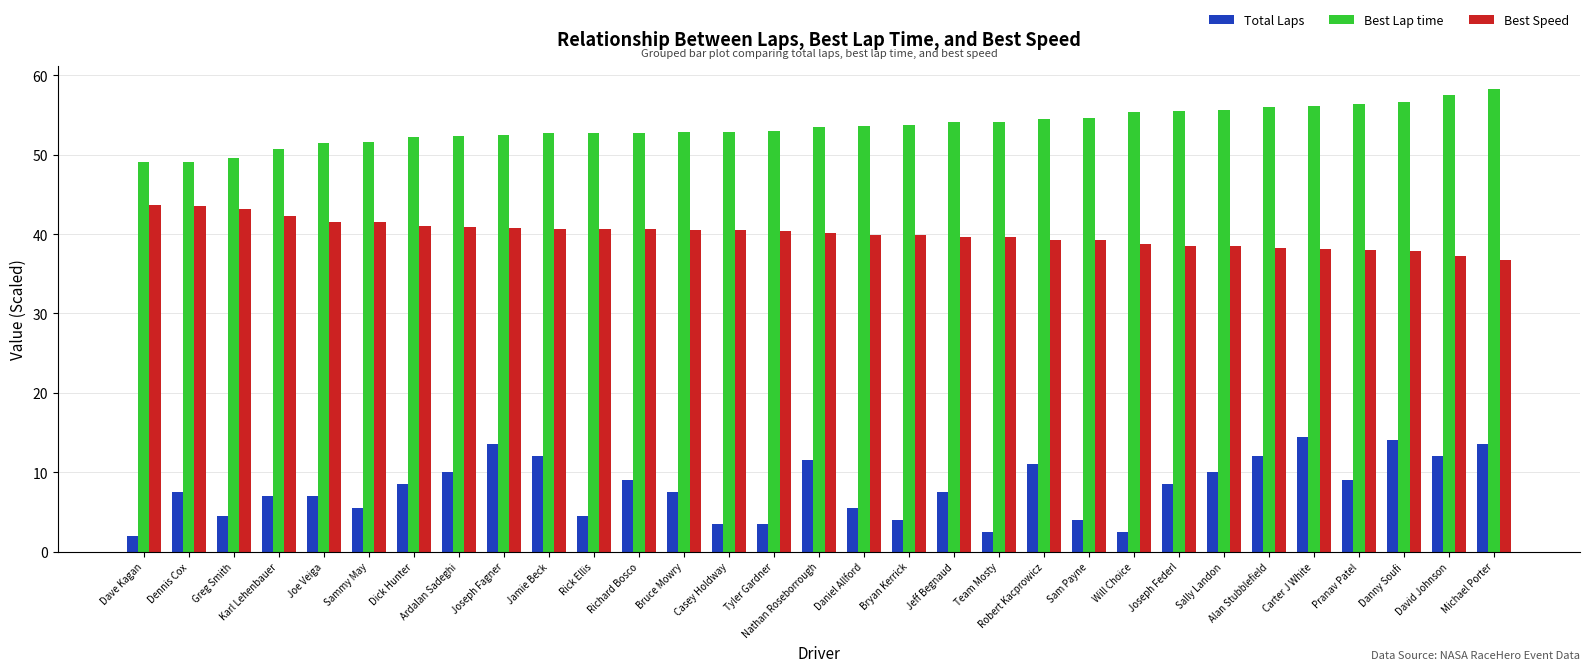

What is the difference between the maximum and minimum values in the Best Lap time series?

9.2